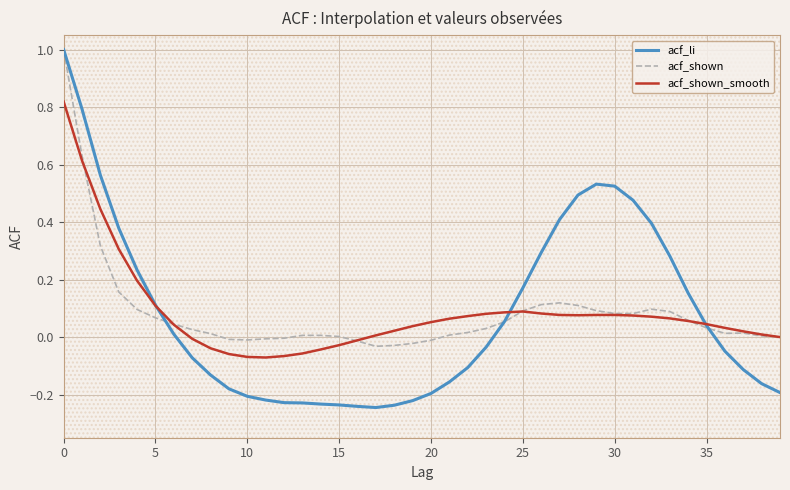

Reading left to right, extract all data points from this chart.

acf_li: 1.0	0.8	0.6	0.4	0.2	0.1	0.0	-0.1	-0.1	-0.2	-0.2	-0.2	-0.2	-0.2	-0.2	-0.2	-0.2	-0.2	-0.2	-0.2	-0.2	-0.2	-0.1	-0.0	0.1	0.2	0.3	0.4	0.5	0.5	0.5	0.5	0.4	0.3	0.2	0.0	-0.0	-0.1	-0.2	-0.2
acf_shown: 1.0	0.6	0.3	0.2	0.1	0.1	0.0	0.0	0.0	-0.0	-0.0	-0.0	-0.0	0.0	0.0	0.0	-0.0	-0.0	-0.0	-0.0	-0.0	0.0	0.0	0.0	0.1	0.1	0.1	0.1	0.1	0.1	0.1	0.1	0.1	0.1	0.1	0.0	0.0	0.0	0.0	0.0
acf_shown_smooth: 0.8	0.6	0.4	0.3	0.2	0.1	0.0	-0.0	-0.0	-0.1	-0.1	-0.1	-0.1	-0.1	-0.0	-0.0	-0.0	0.0	0.0	0.0	0.1	0.1	0.1	0.1	0.1	0.1	0.1	0.1	0.1	0.1	0.1	0.1	0.1	0.1	0.1	0.0	0.0	0.0	0.0	-0.0